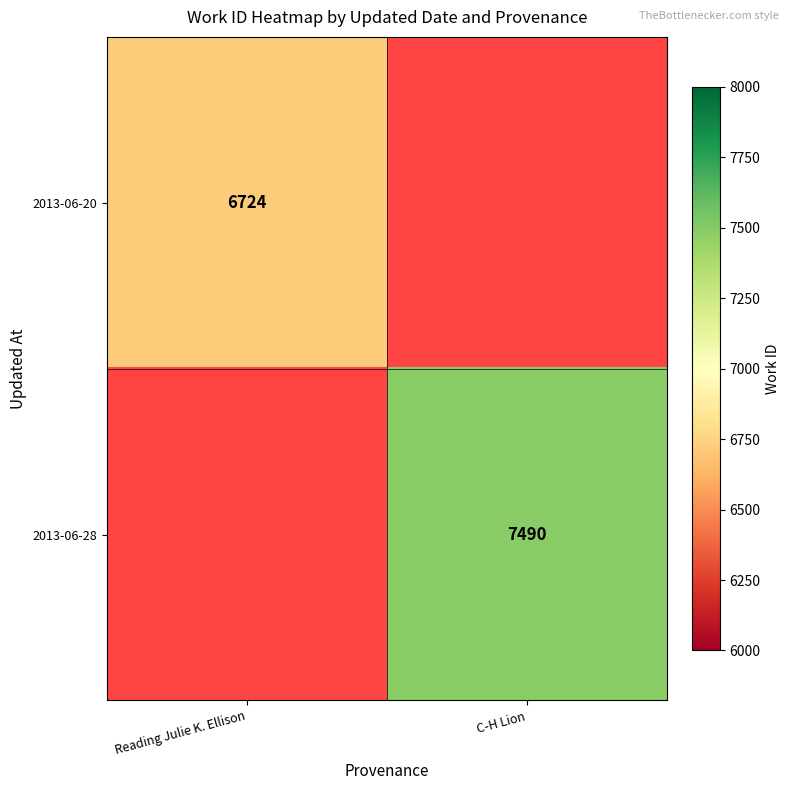

The value of 2013-06-28 at C-H Lion is 2718.9. True or false?

False